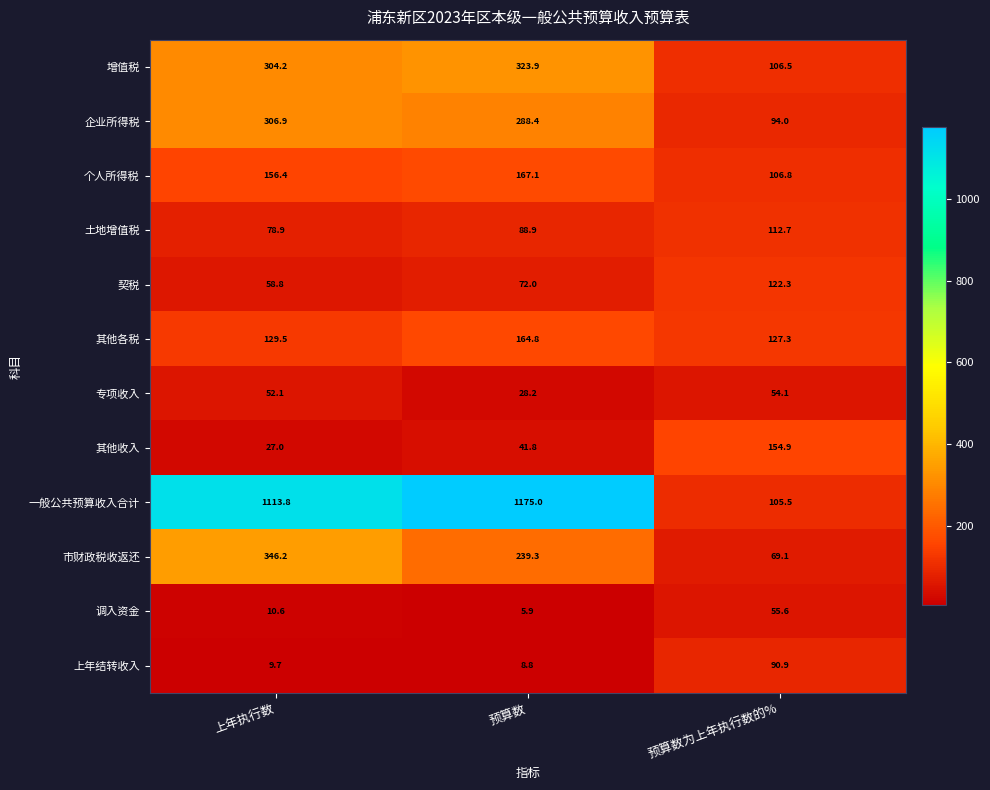

What is the difference between the maximum and minimum values in the 增值税 series?

217.4